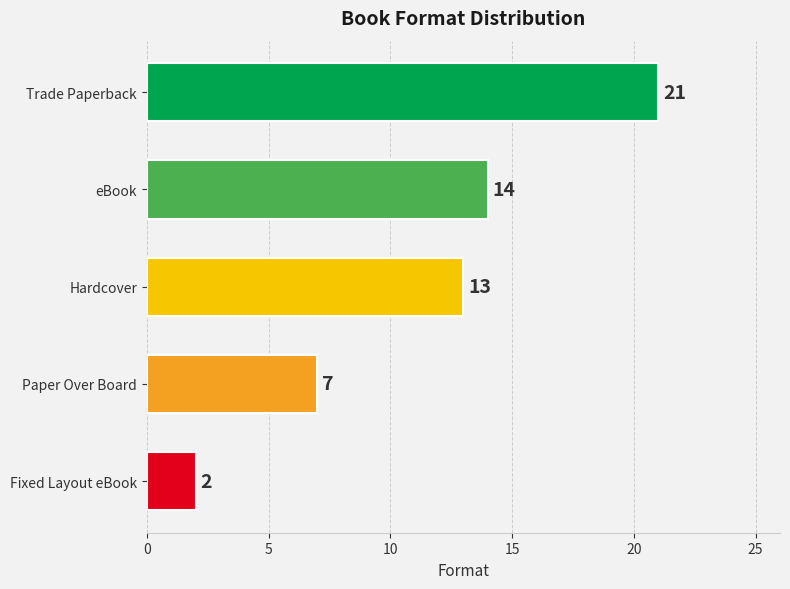

What is the average value?

11